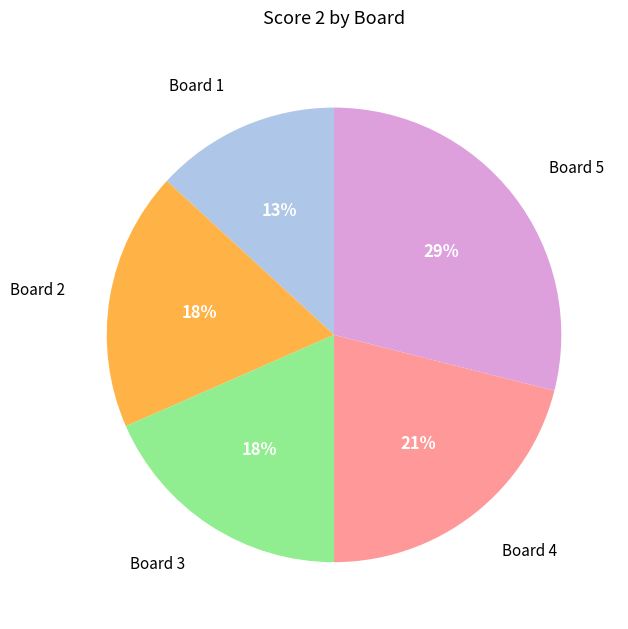

Combined, do Board 3 and Board 1 account for over 50%?

No